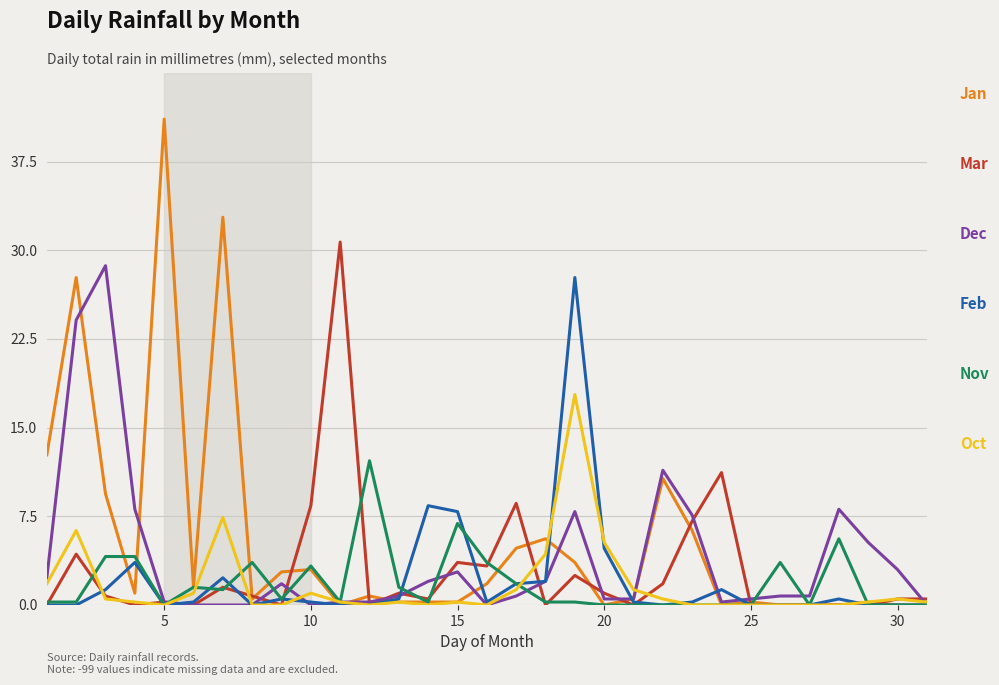

What is the maximum value shown in the chart?

41.1